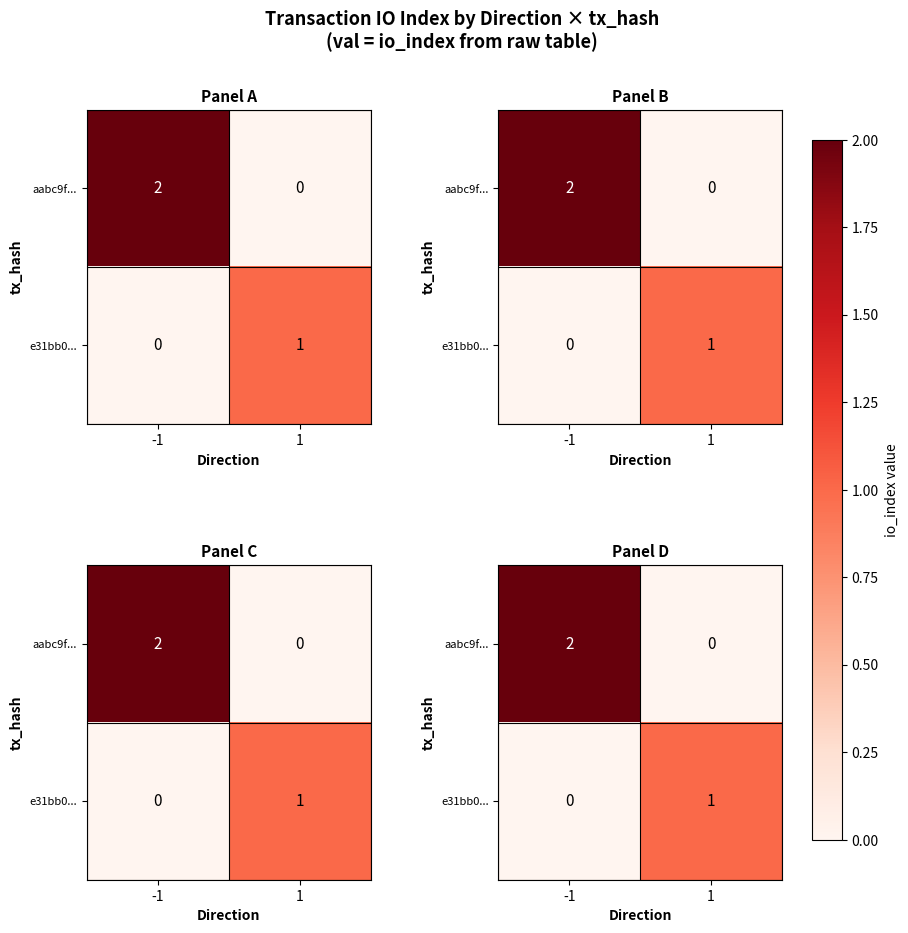

Which label corresponds to the smallest value in the chart?

1